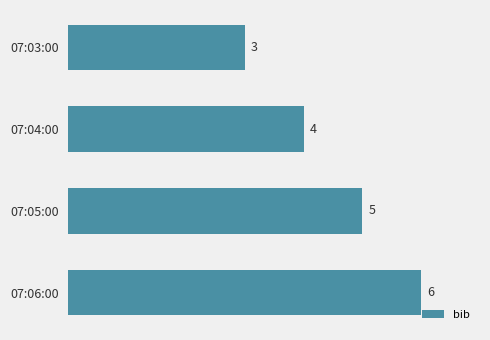

How many categories are shown in the chart?

4